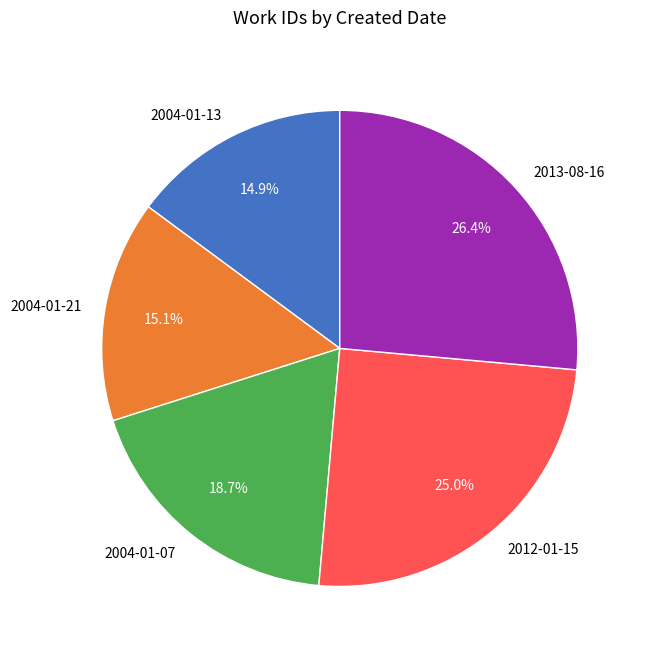

What portion of the pie excludes 2013-08-16?

73.6%